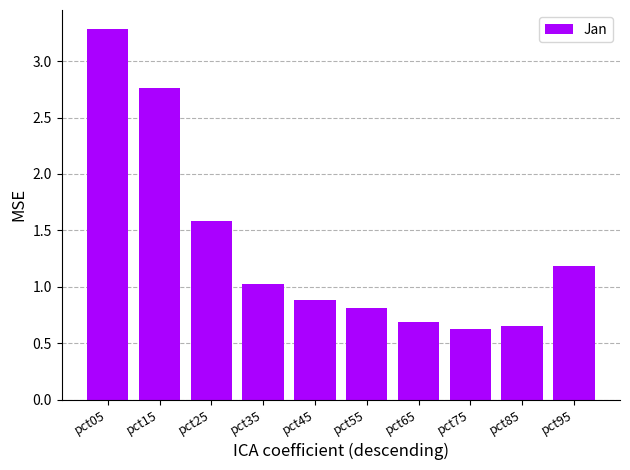

The chart shows a value of 2.6 at pct25. True or false?

False